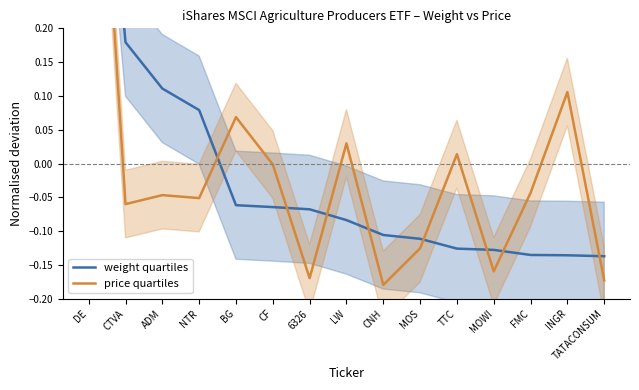

Which has a higher value, TTC or TATACONSUM?

TTC